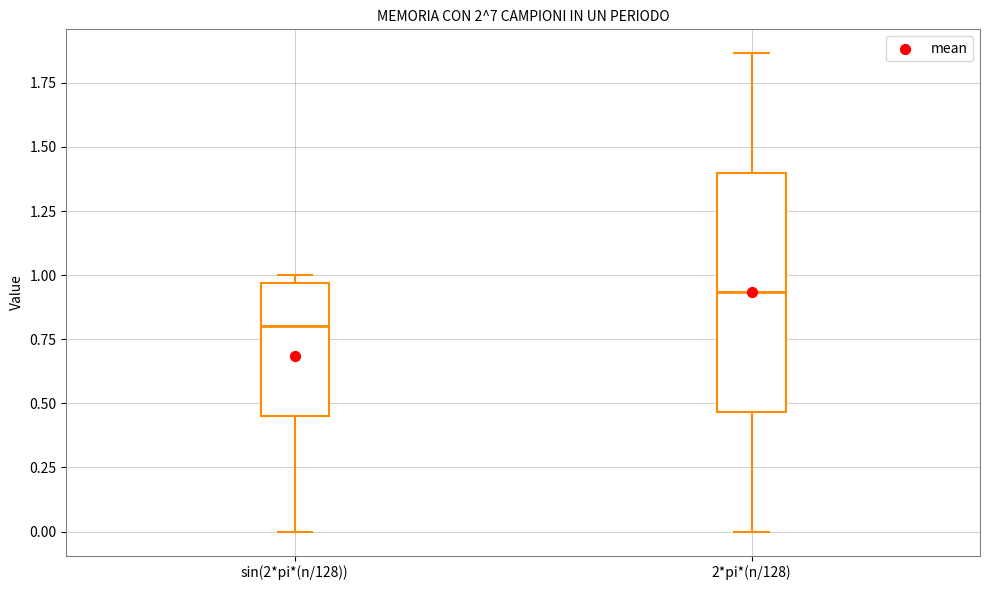

Which box has the lowest median line?

sin(2*pi*(n/128))